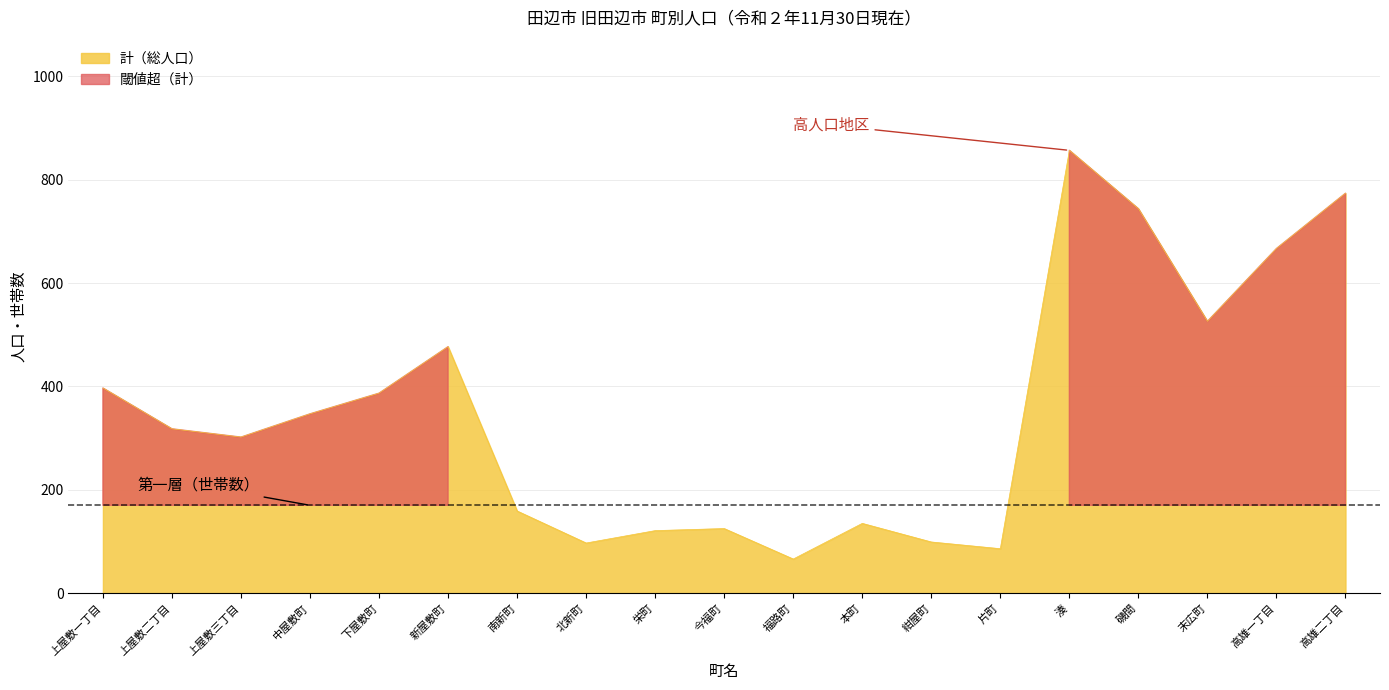

At which label is 計（総人口） closest to 461?

新屋敷町